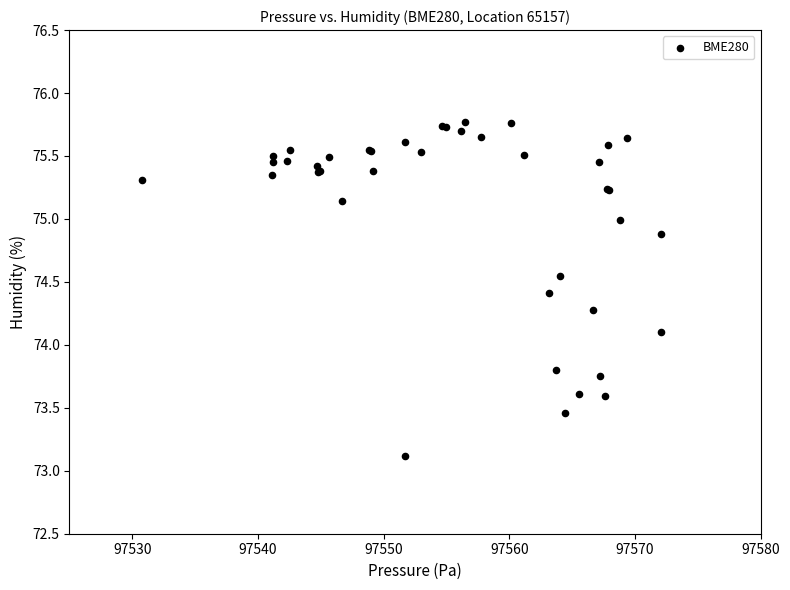

What Y value in the scatter plot is closest to 74?

74.1